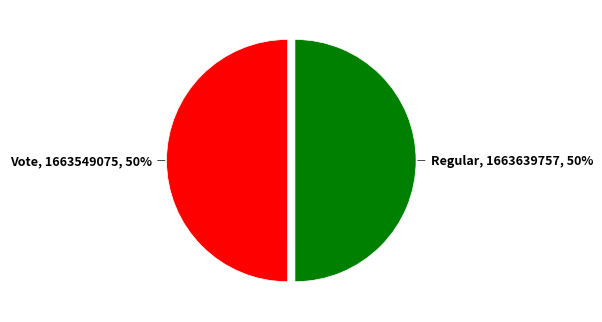

To the nearest percent, what is the average slice percentage?

50%